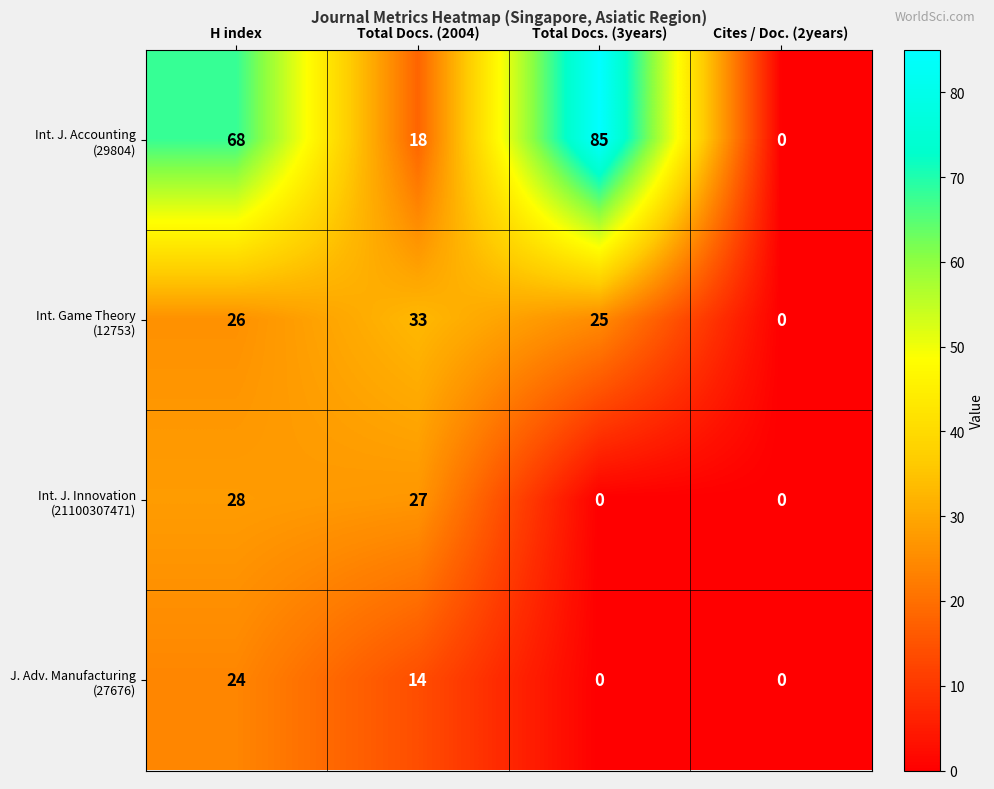

What is the difference between the highest and lowest values at Total Docs. (2004)?

19